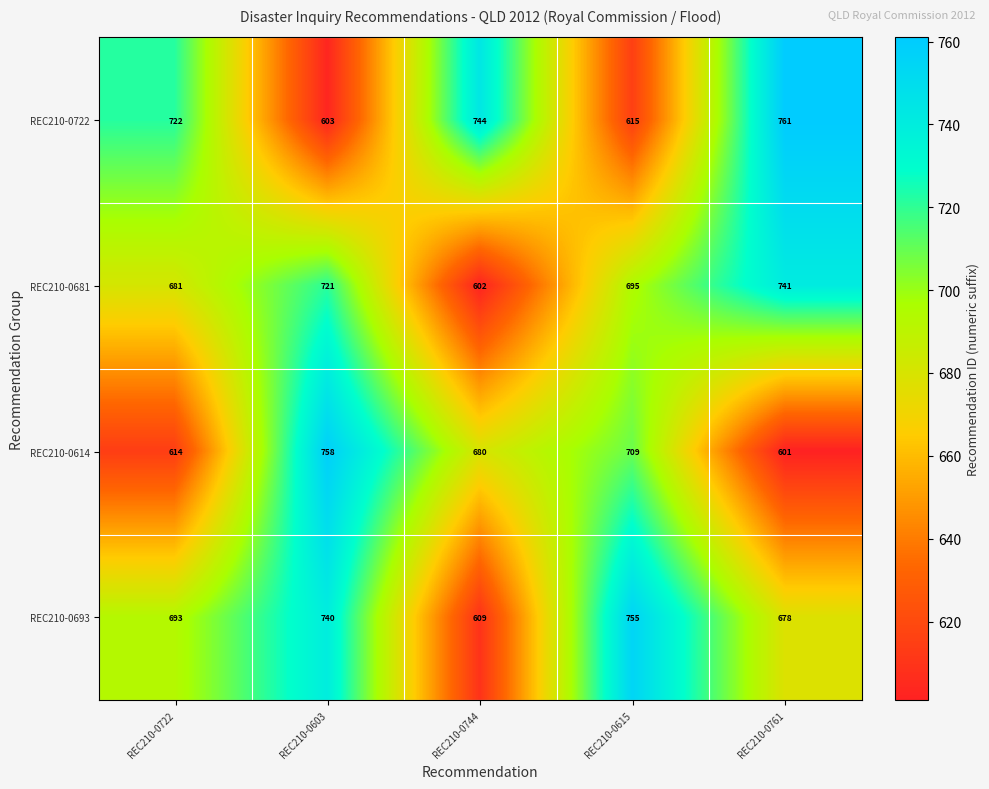

What is the smallest value displayed?

601